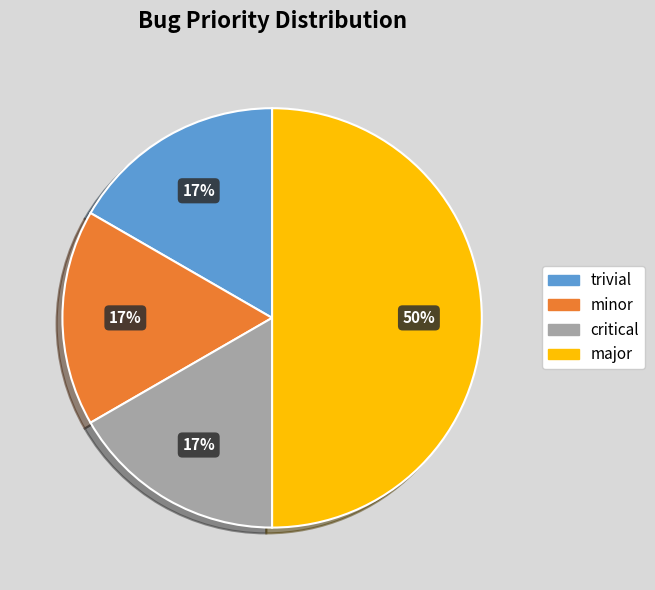

Is the sum of critical and trivial greater than half?

No